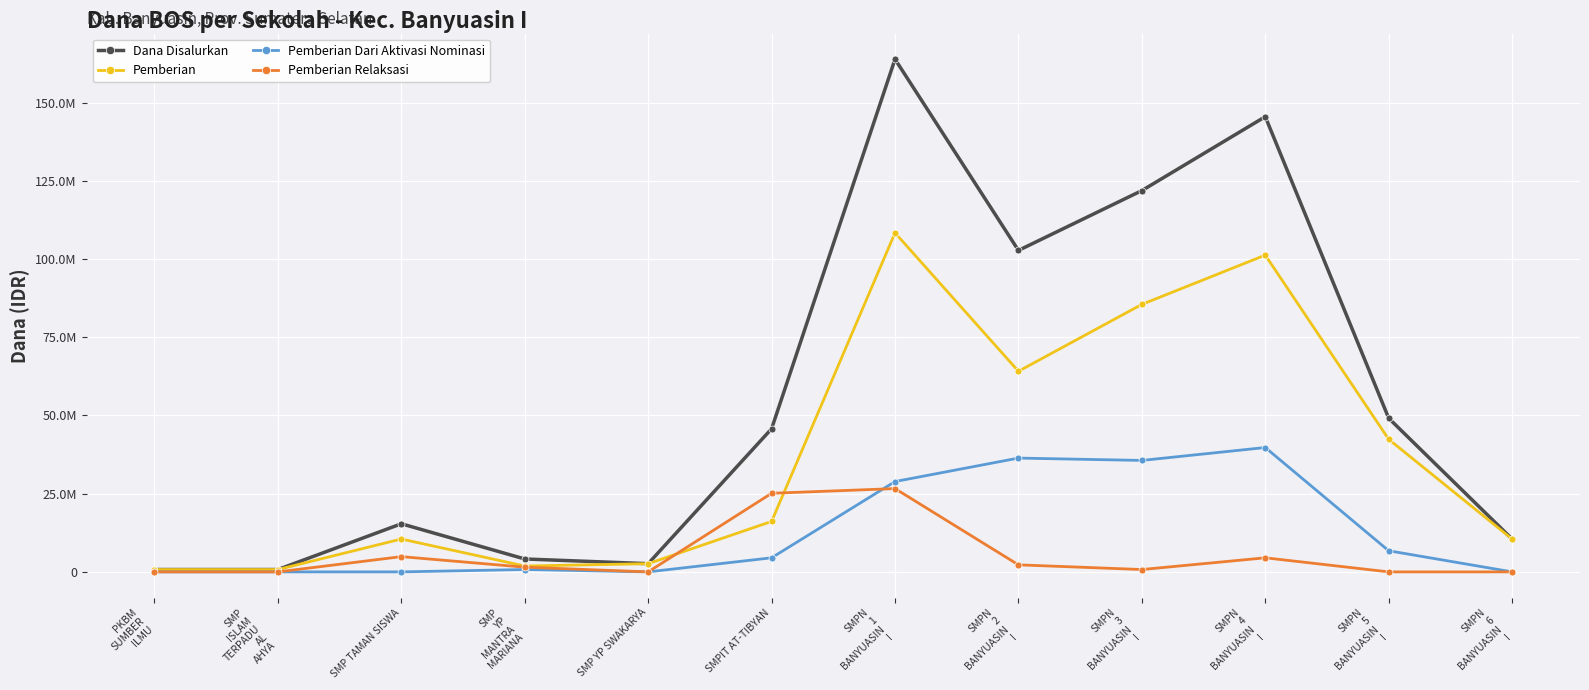

The value of Pemberian at SMPN
2
BANYUASIN
I is 64125000. True or false?

True